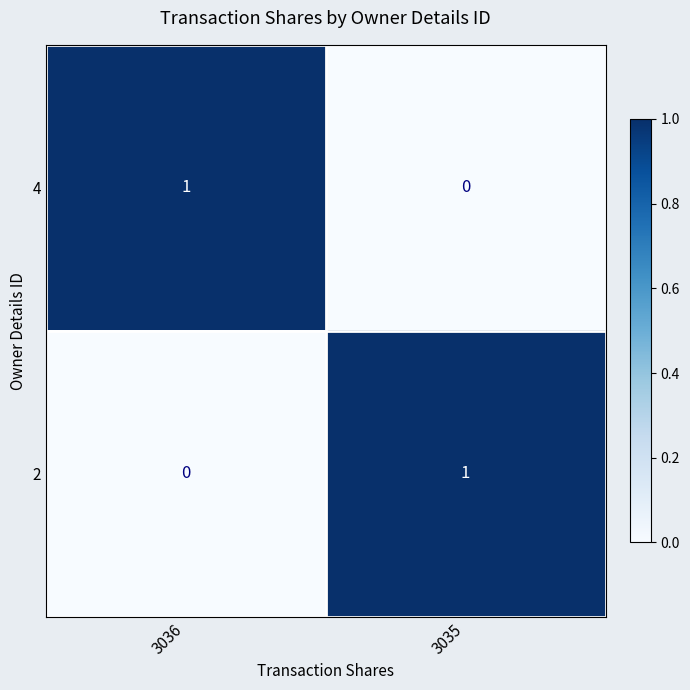

The value of 4 at 3035 is 0. True or false?

True